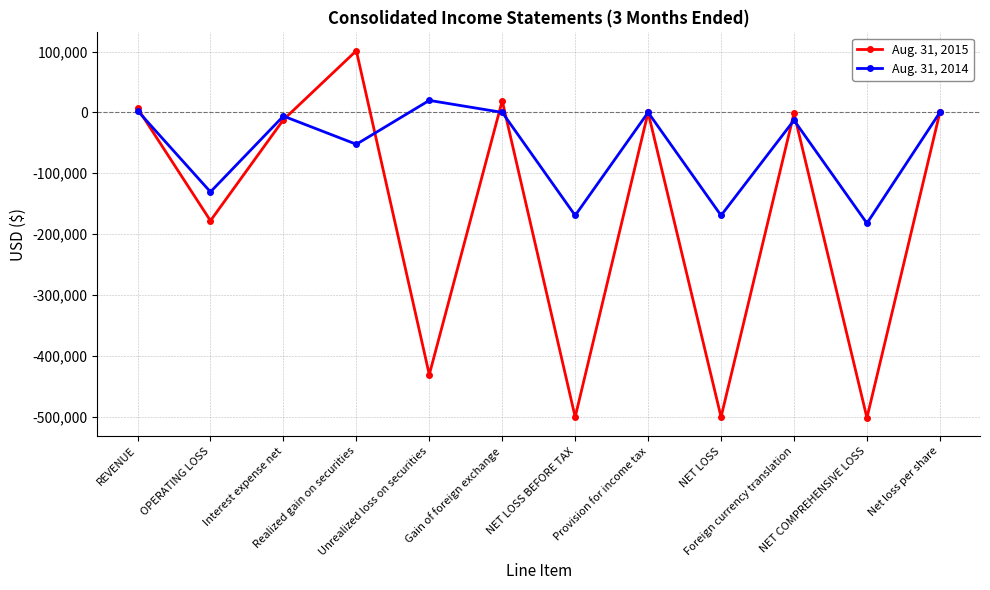

Which series has the largest range (max minus min)?

Aug. 31, 2015